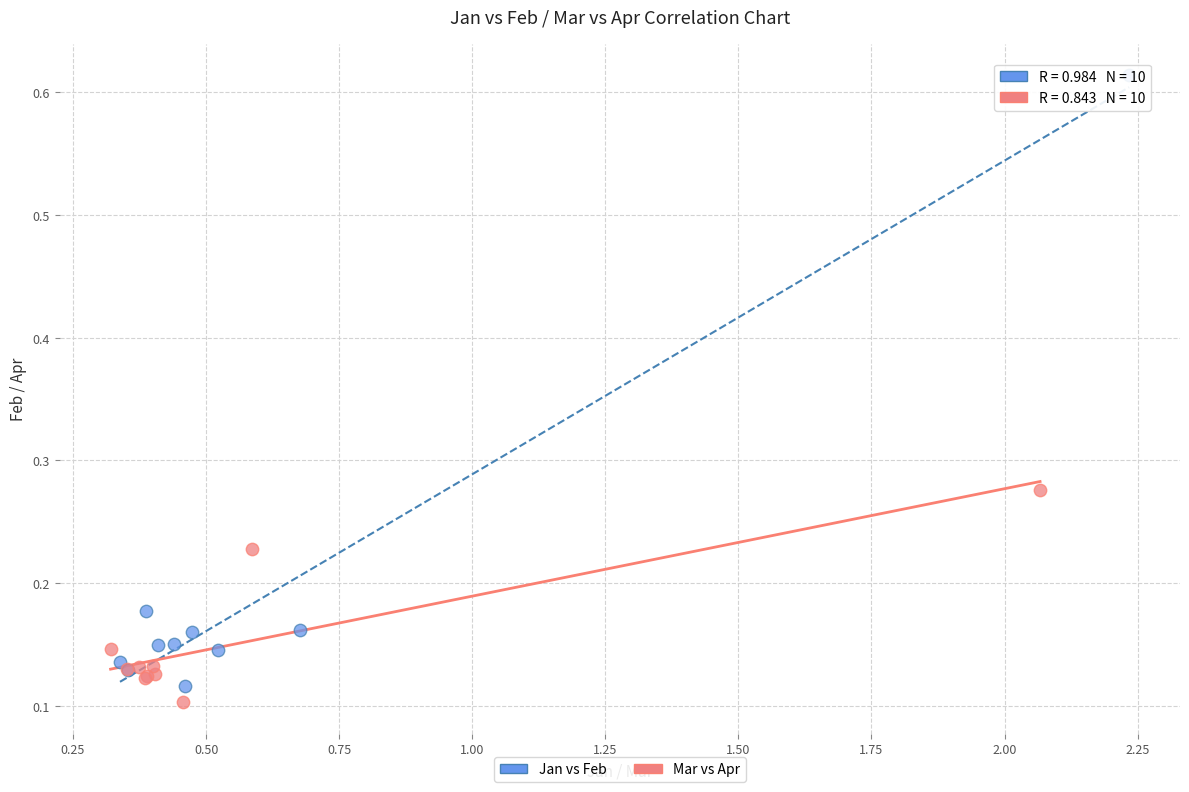

Which series reaches the minimum Y coordinate?

Mar vs Apr